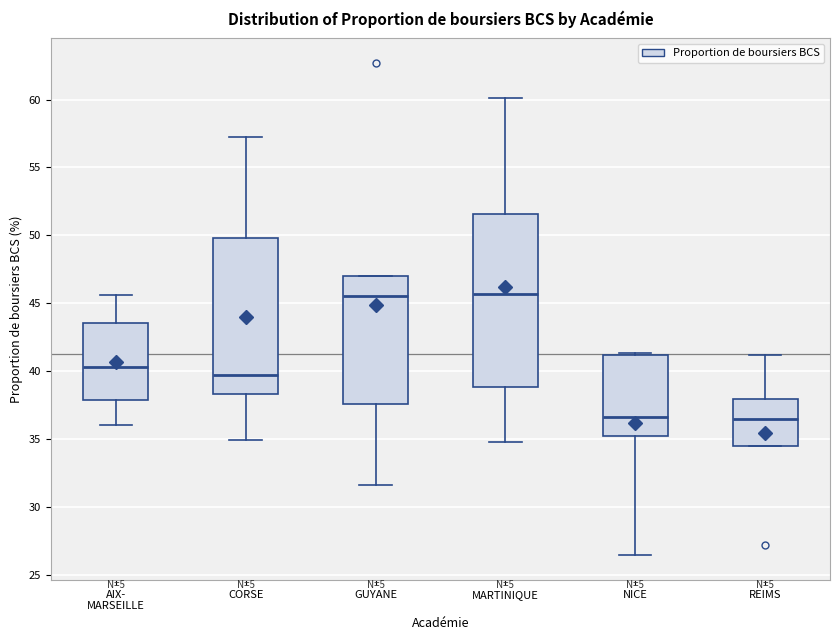

Comparing the boxes themselves (not the whiskers), which one is the tallest?

MARTINIQUE